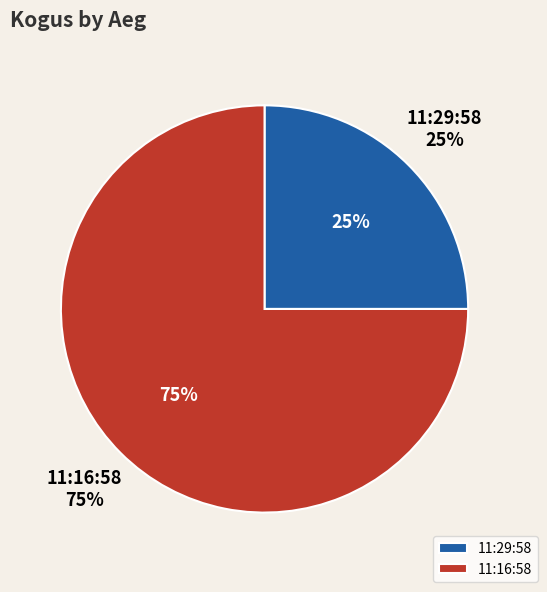

What percentage is the 11:16:58 slice, to the nearest percent?

75%